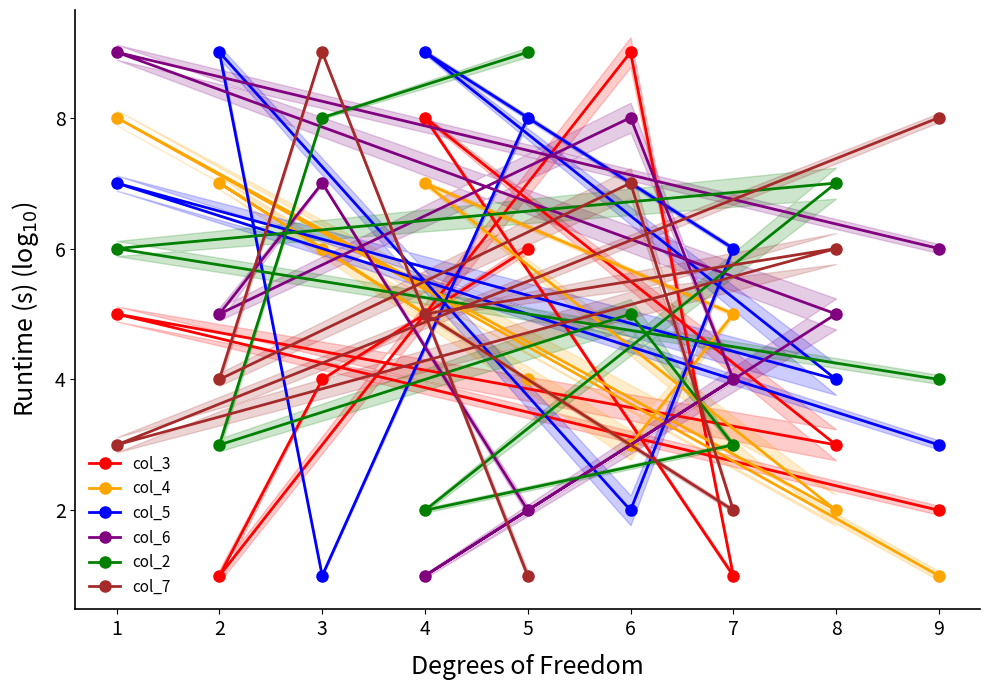

How many data points does each series have?

9